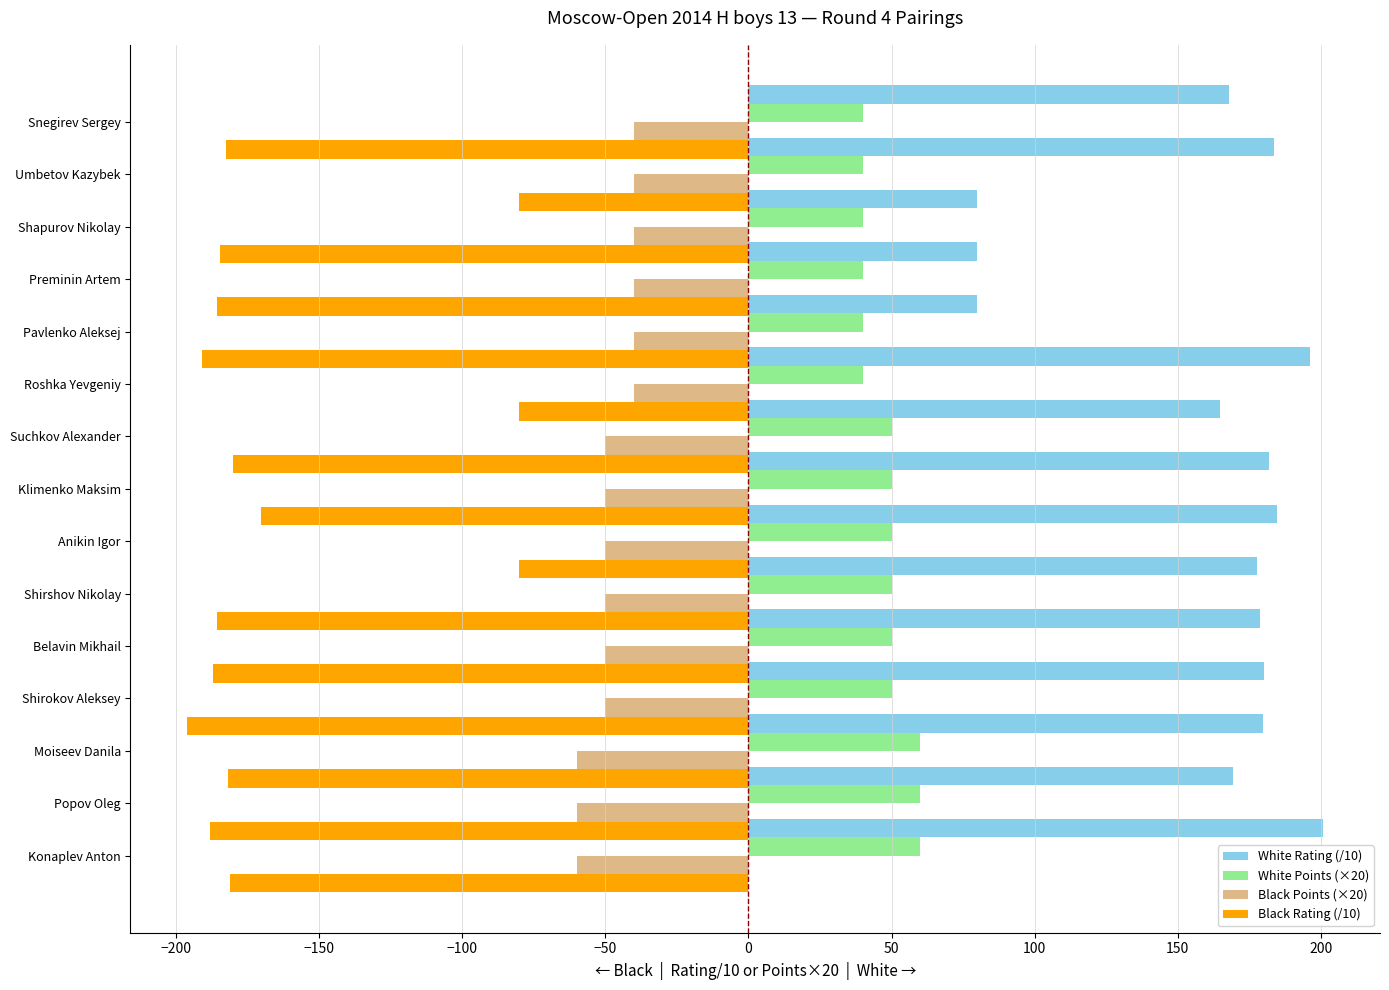

What is the label of the 6th bar from the right?

200